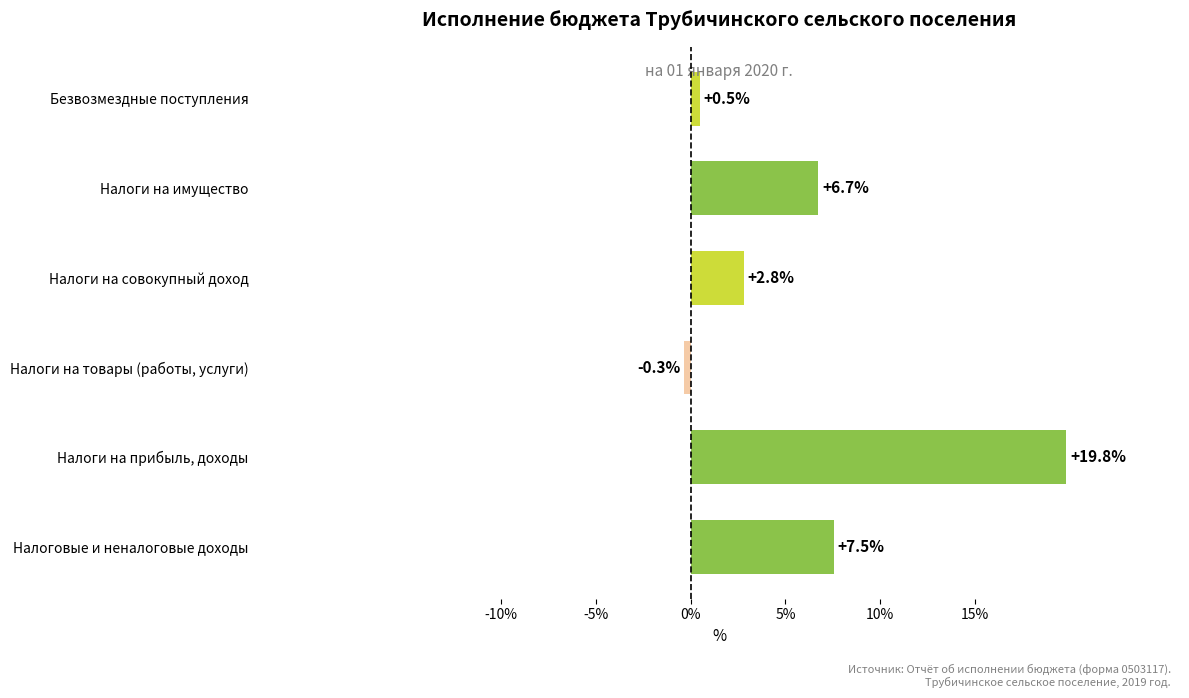

The value at Налоги на товары (работы, услуги) is -0.3. True or false?

True